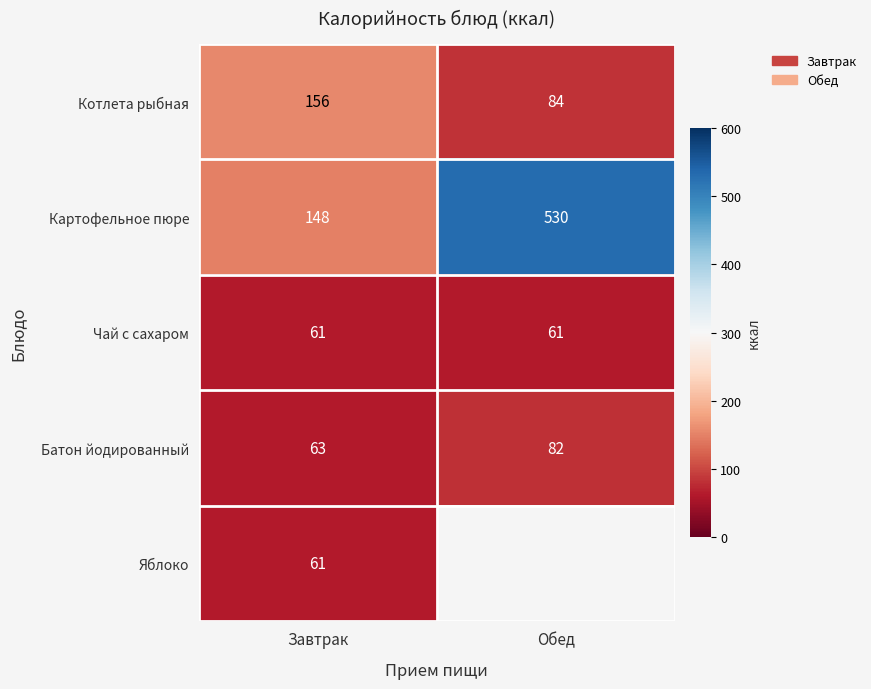

True or false: Картофельное пюре has a value of 199 at Завтрак.

False